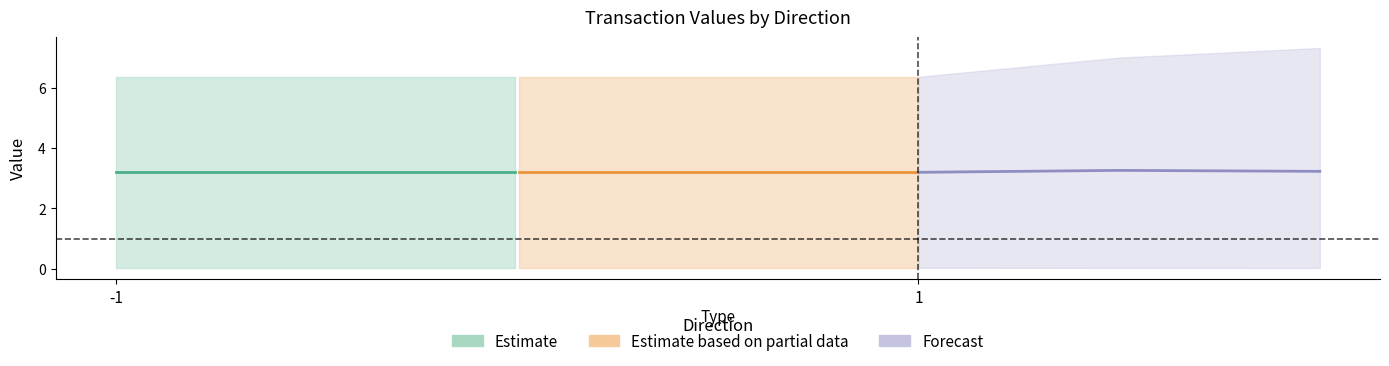

The value series shows 0.0 at -1. True or false?

False